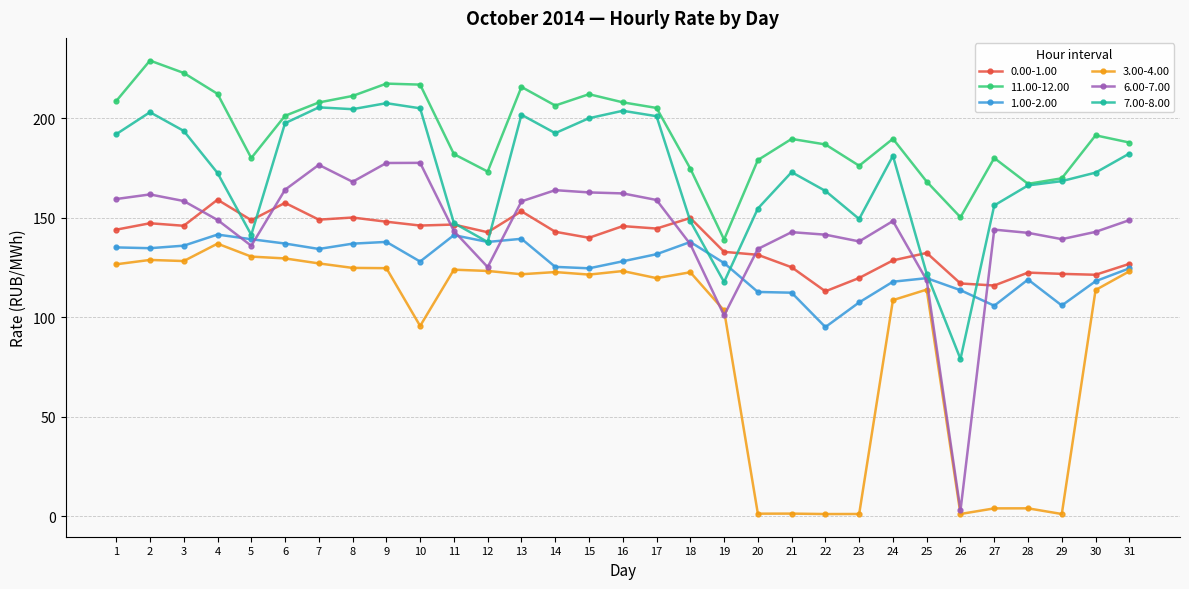

Is this an area chart (filled region under the line)?

No